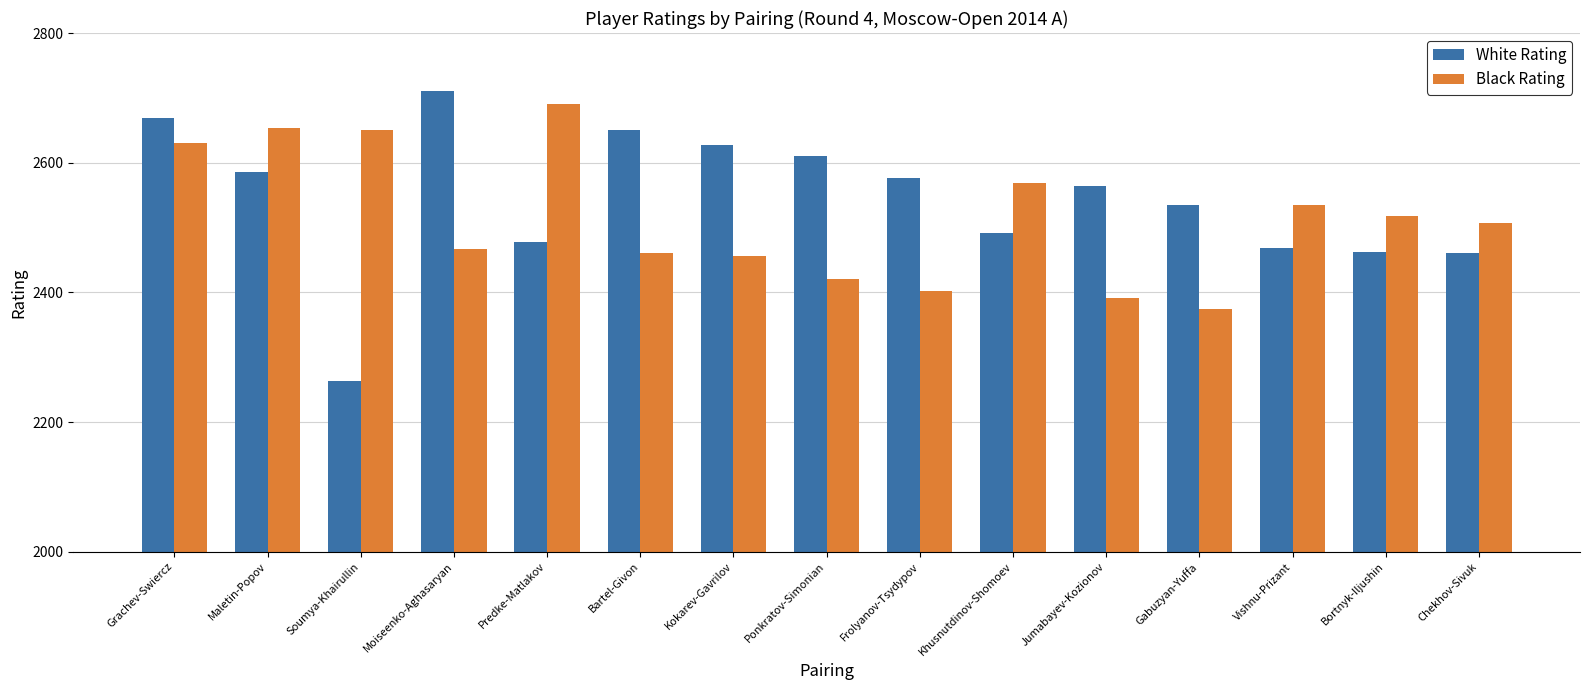

What is the label of the 2nd bar from the left?

Maletin-Popov